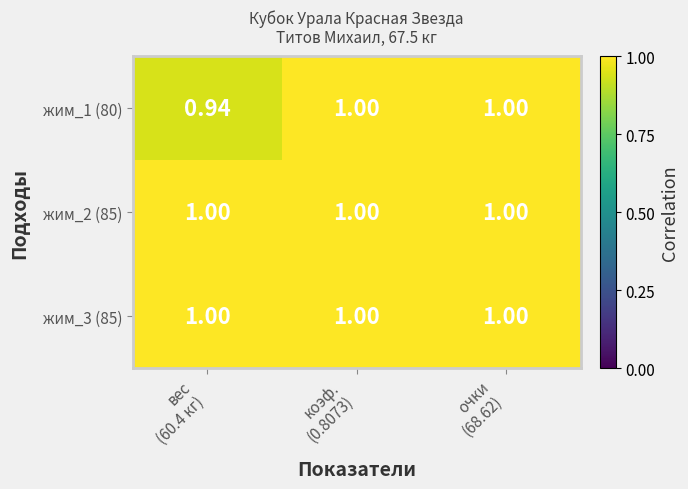

Count the number of categories in the chart.

3